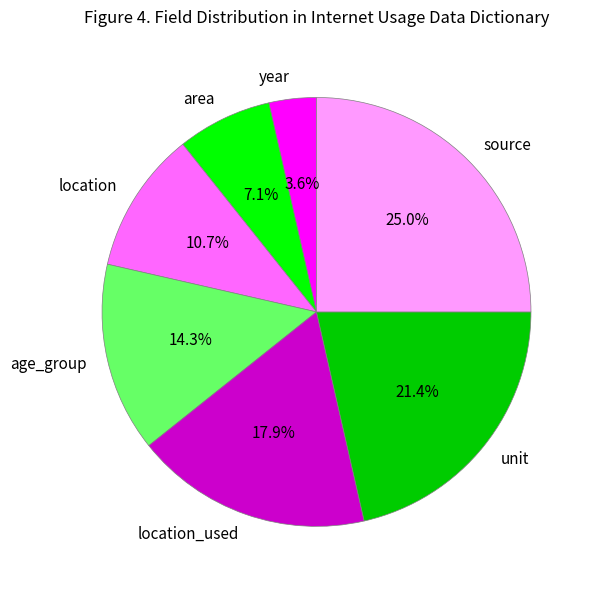

What is the largest slice in the pie chart?

source